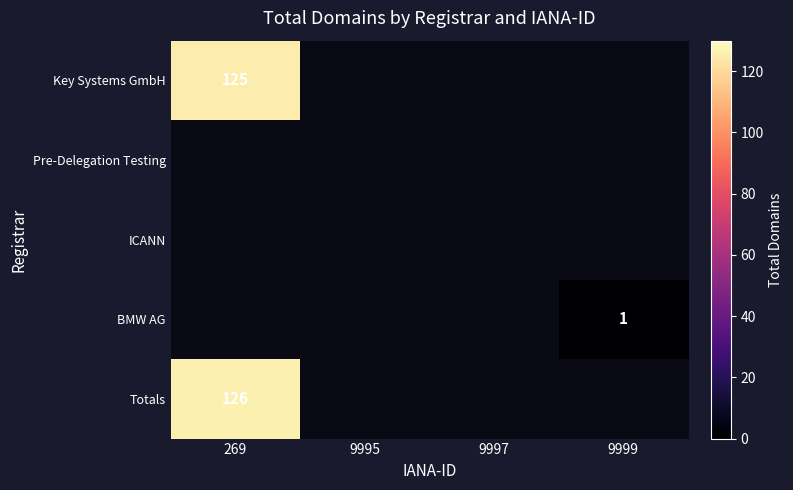

What is the maximum value for BMW AG?

1